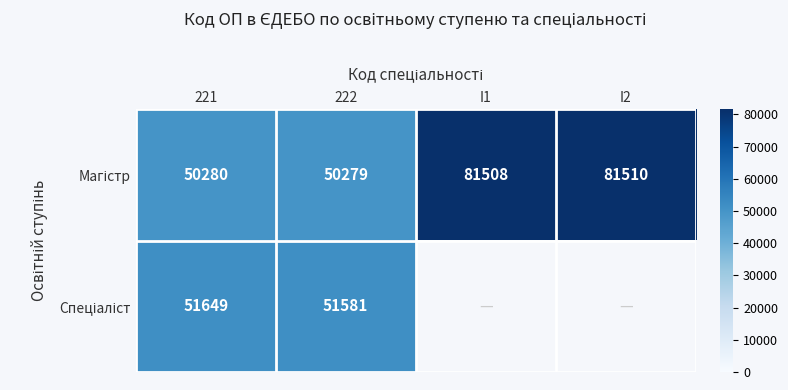

What is the sum of all Магістр values?

263577.0